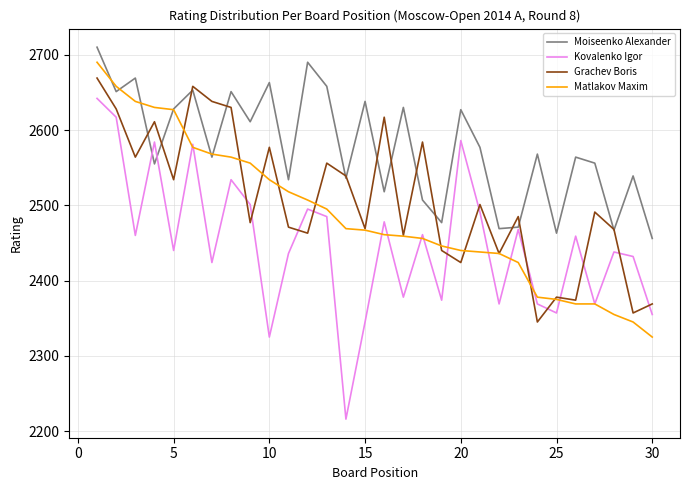

How many lines are shown in the chart?

4